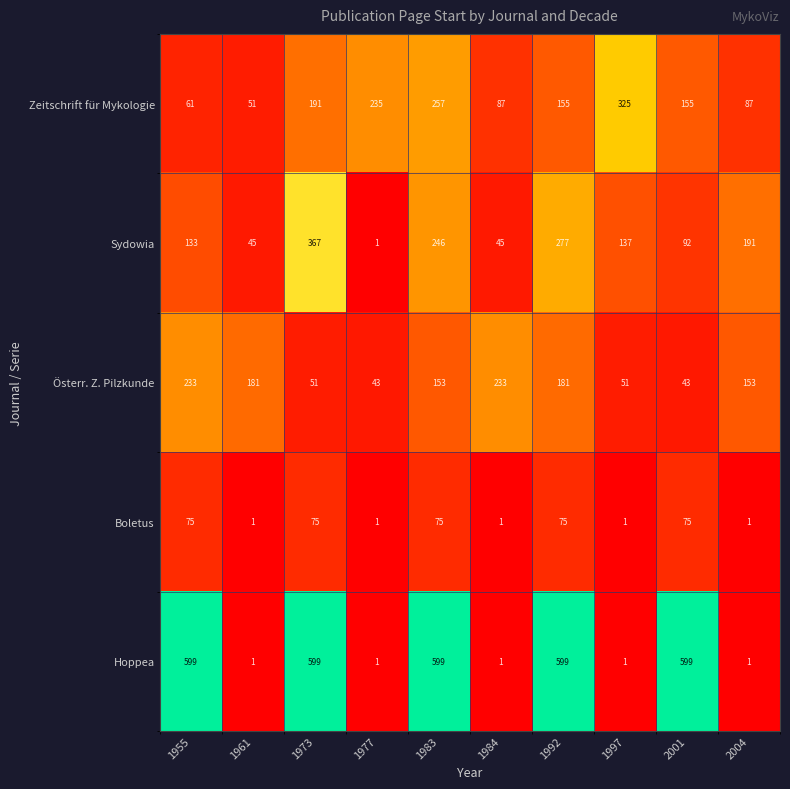

What is the difference between the highest and lowest values at 2004?

190